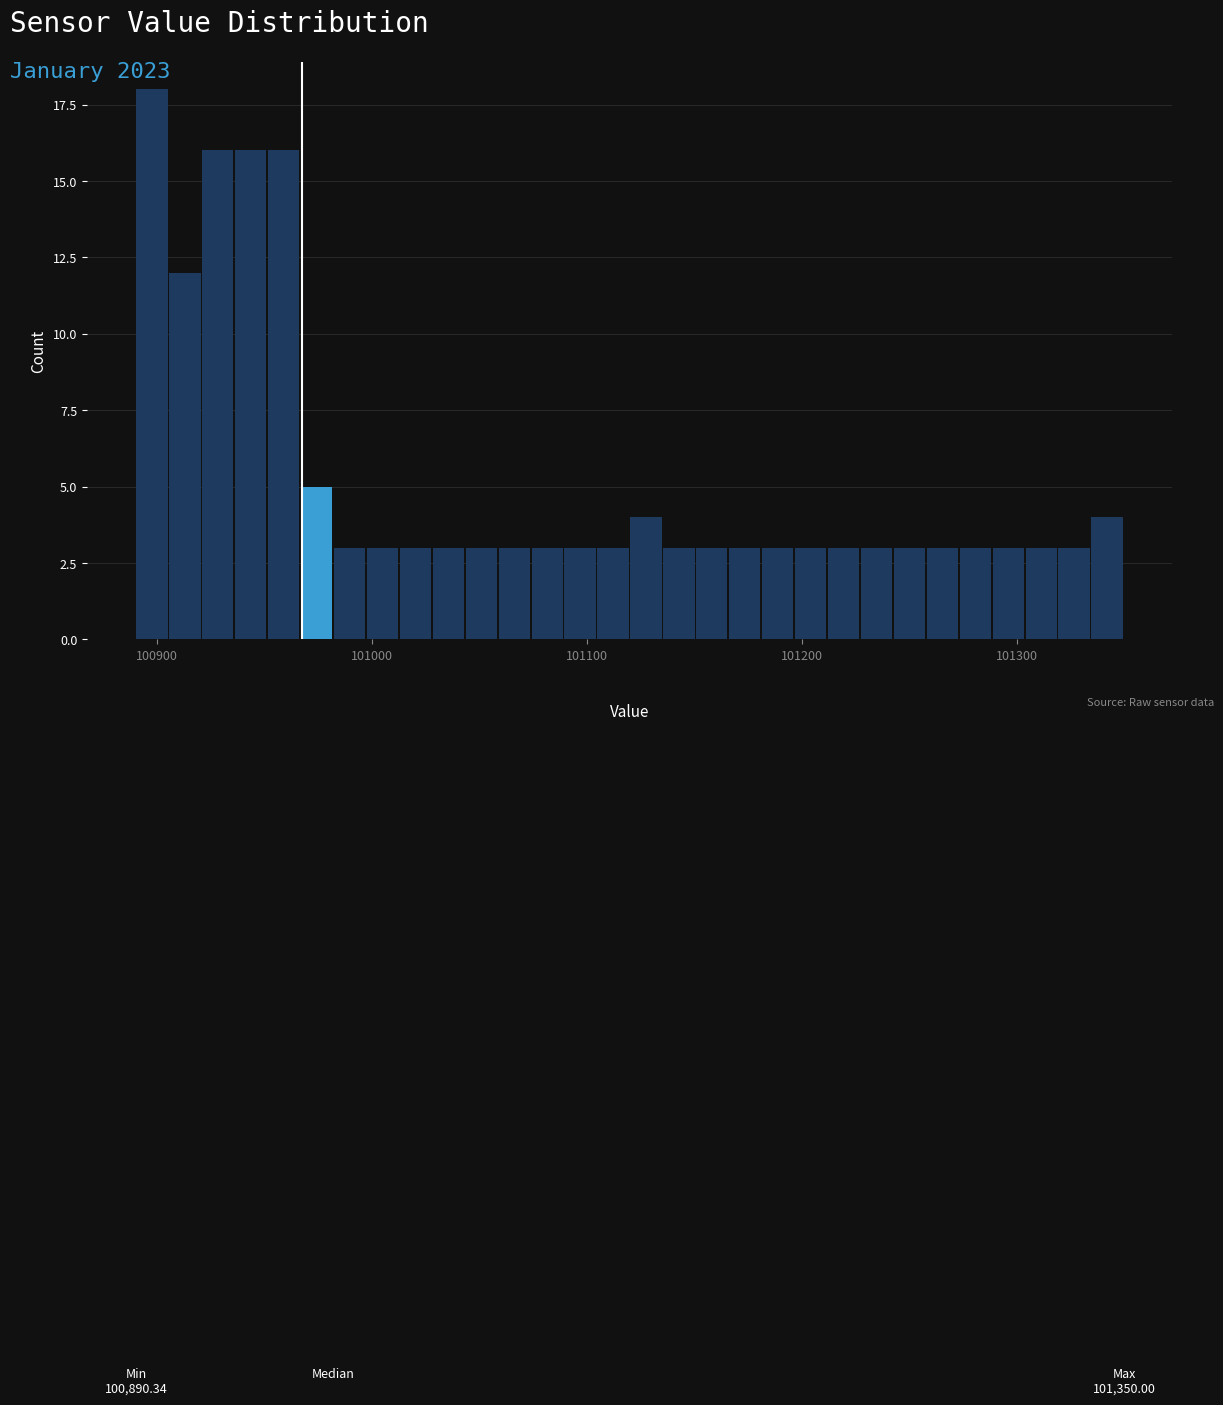

Around what value on the x-axis is the tallest bar? Give the approximate position of its centre, as read against the axis.

100900